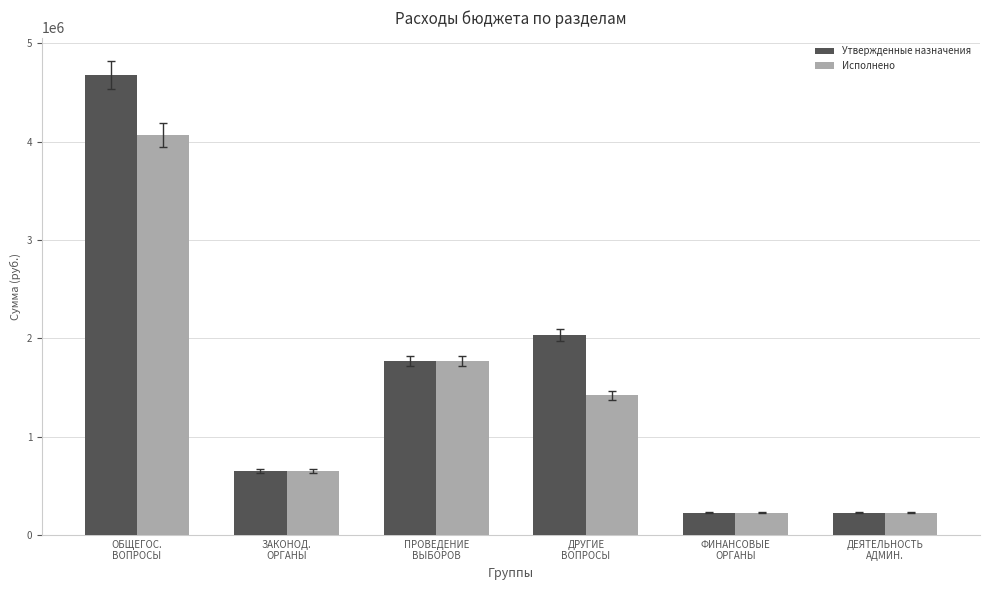

Is the value of Утвержденные назначения at ЗАКОНОД.
ОРГАНЫ greater than the value of Исполнено at ФИНАНСОВЫЕ
ОРГАНЫ?

Yes